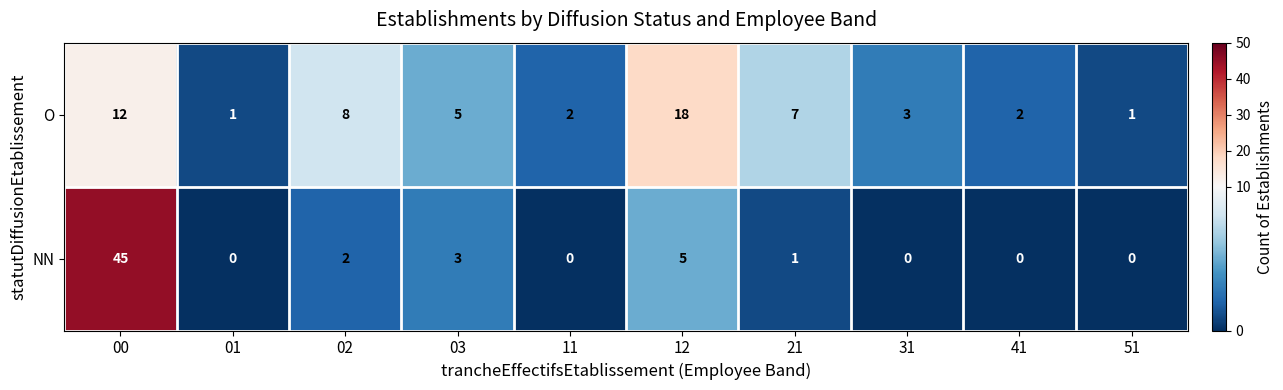

Where is NN nearest to the value 22?

12